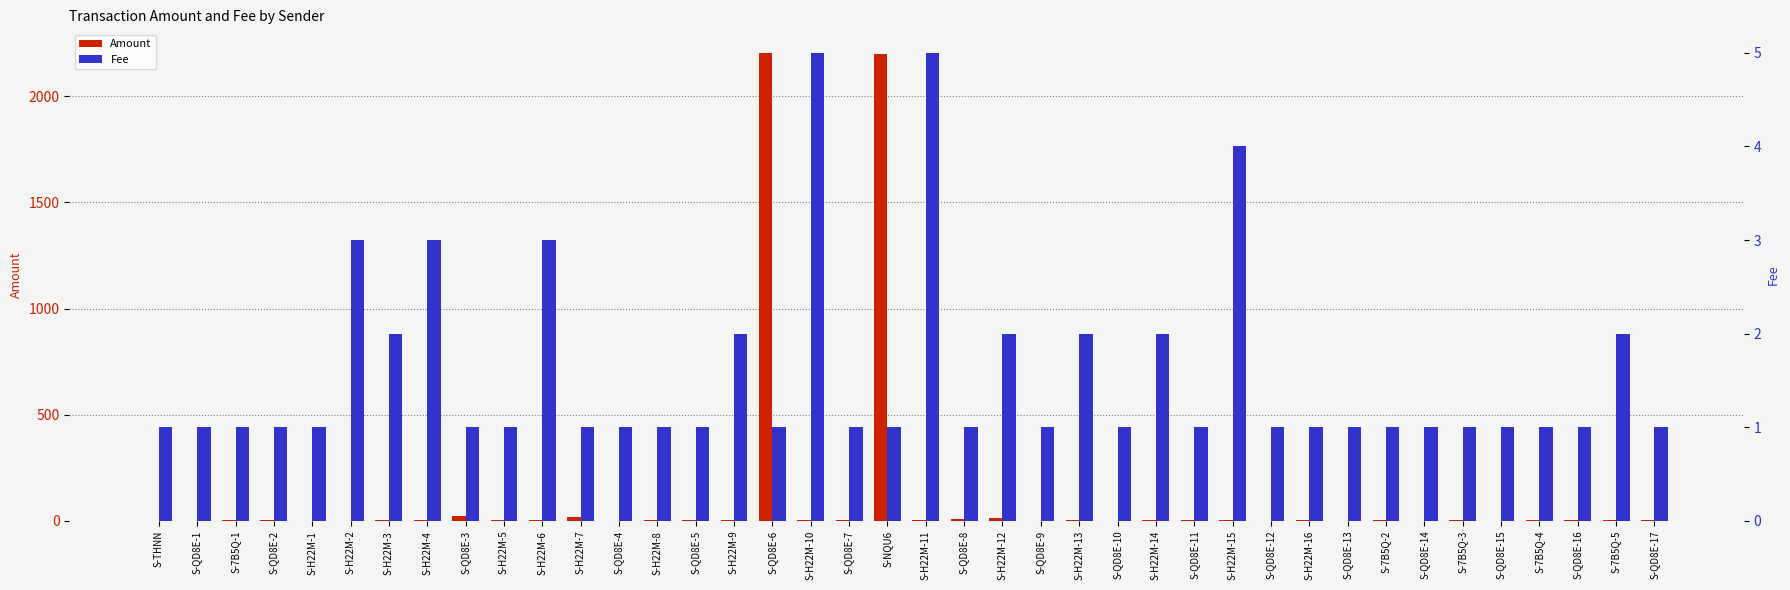

Which label corresponds to the smallest value in the chart?

S-THNN